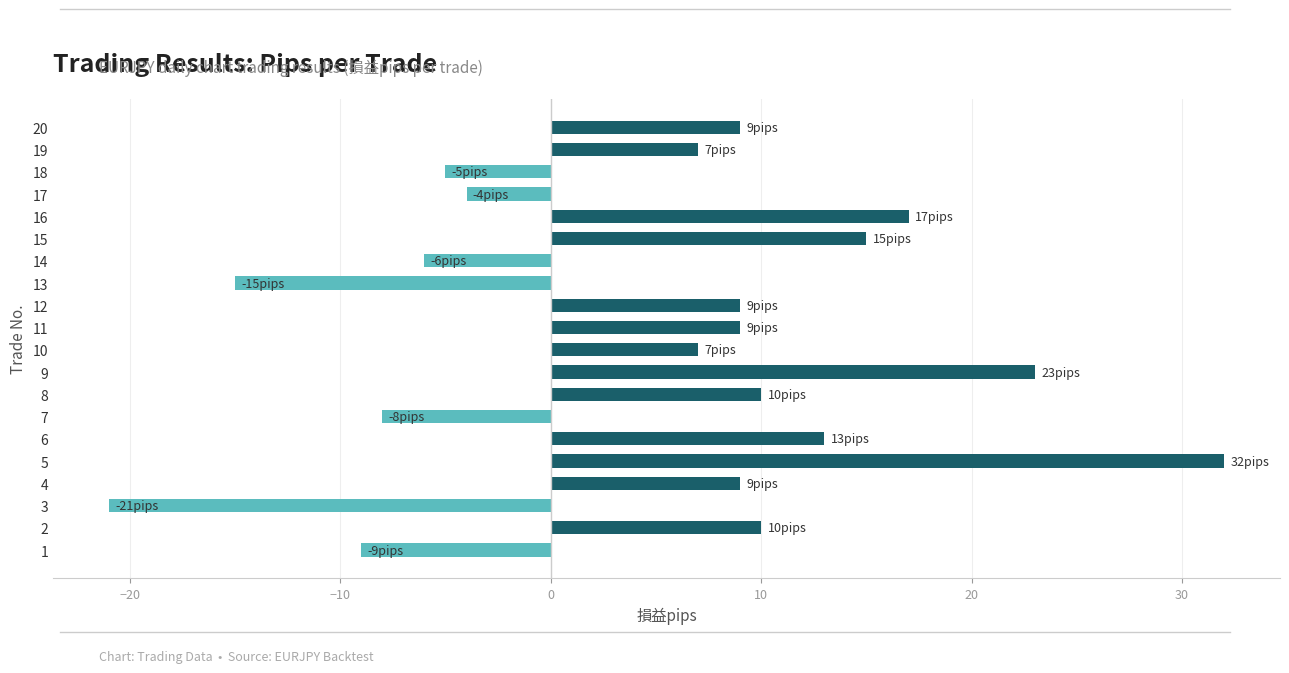

What is the sum of the values at 15 and 11?

24